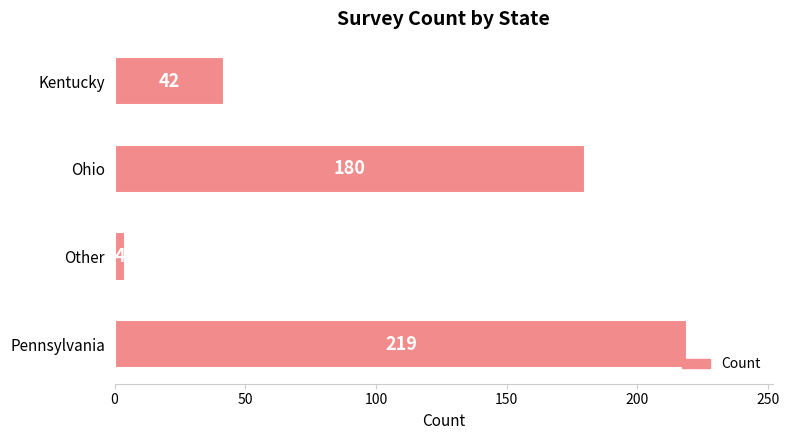

Between Kentucky and Other, which is larger?

Kentucky